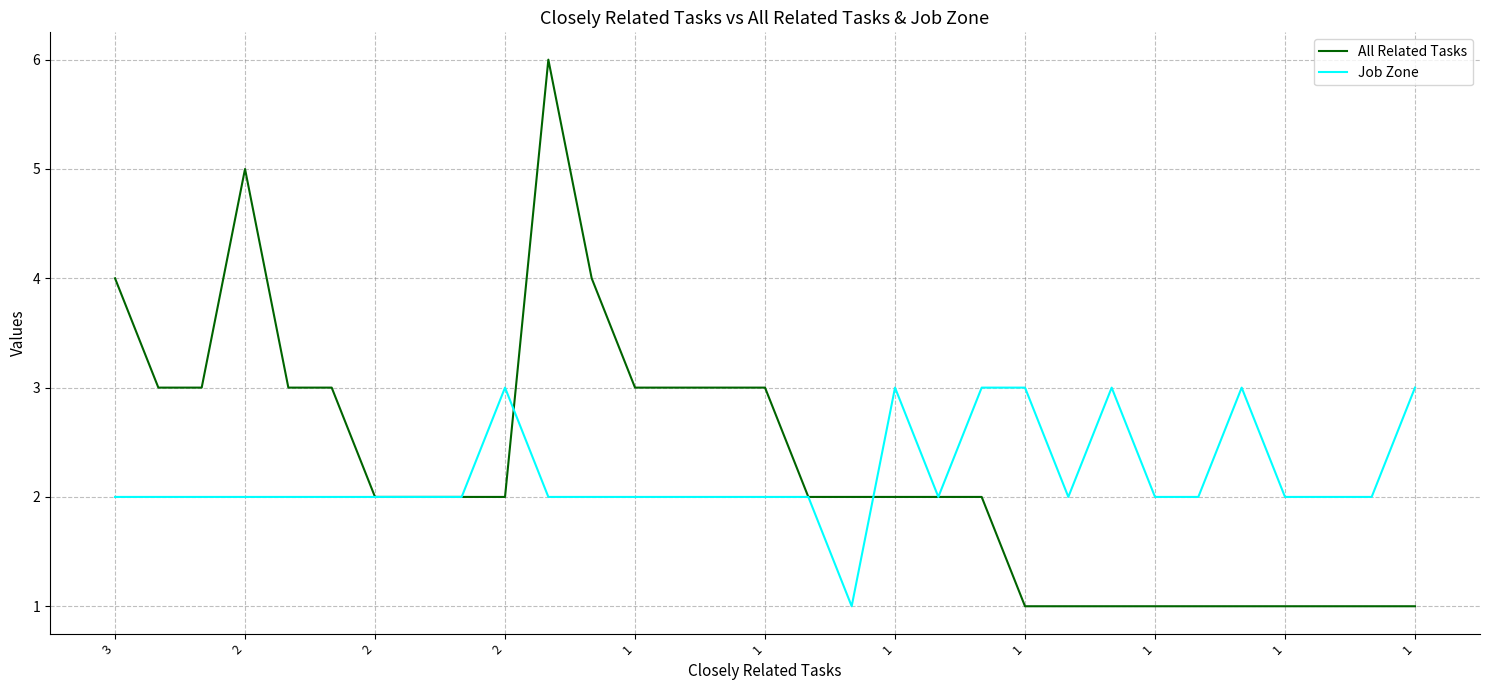

Rank the series by their maximum value, from lowest to highest.

Job Zone, All Related Tasks